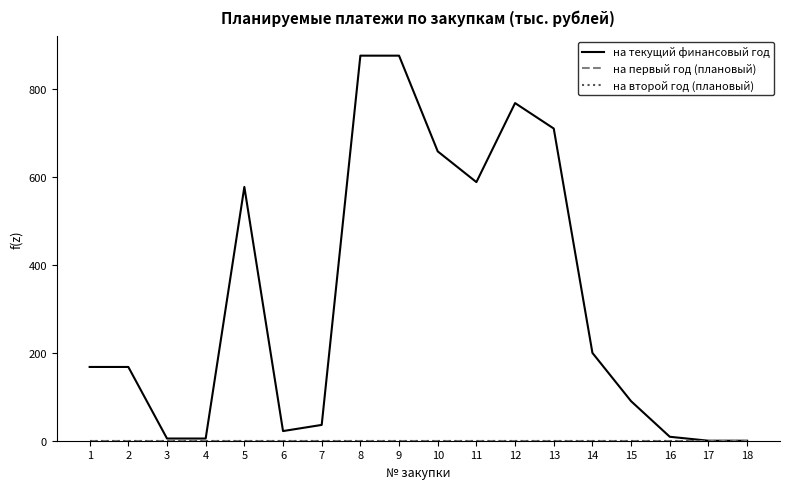

Reading right to left, transcribe all the data shown in this chart.

на текущий финансовый год: 18=0	17=0	16=9	15=90	14=200	13=711	12=769	11=589	10=659	9=877	8=877	7=36	6=22	5=578	4=5	3=5	2=168	1=168
на первый год (плановый): 18=0	17=0	16=0	15=0	14=0	13=0	12=0	11=0	10=0	9=0	8=0	7=0	6=0	5=0	4=0	3=0	2=0	1=0
на второй год (плановый): 18=0	17=0	16=0	15=0	14=0	13=0	12=0	11=0	10=0	9=0	8=0	7=0	6=0	5=0	4=0	3=0	2=0	1=0